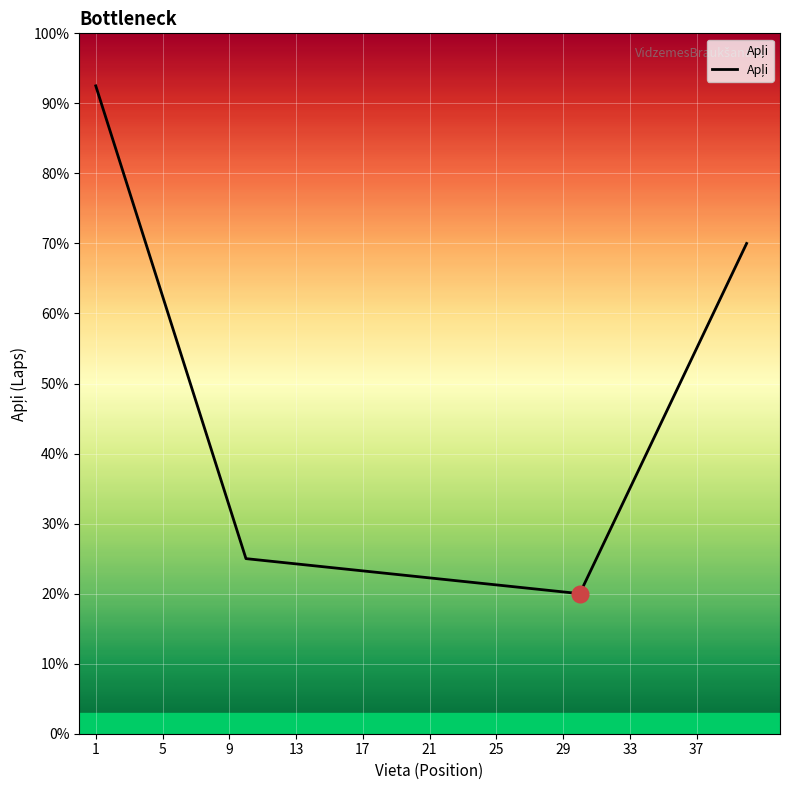

What is the difference between the maximum and minimum values?

72.5